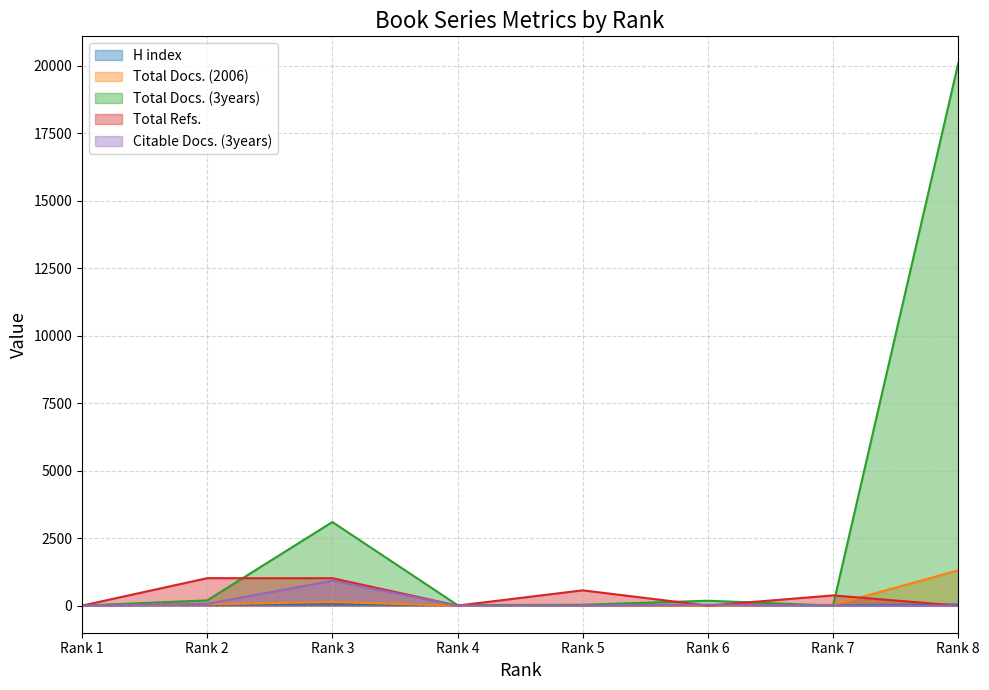

How many interior local peaks does the Citable Docs. (3years) series have?

2